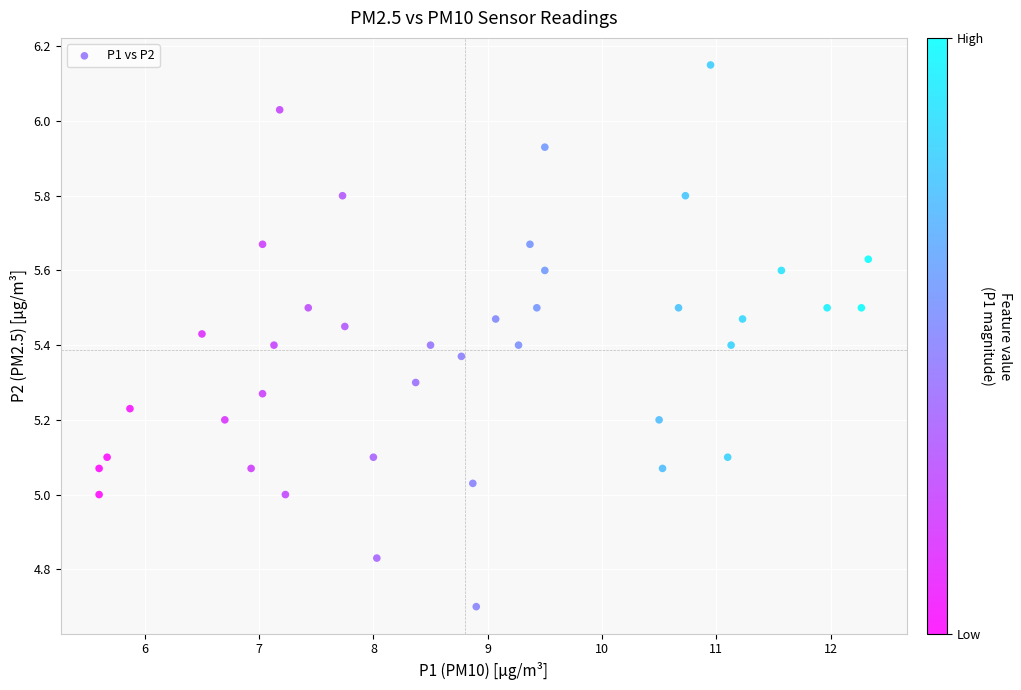

What is the range of X values (max minus min)?

6.7